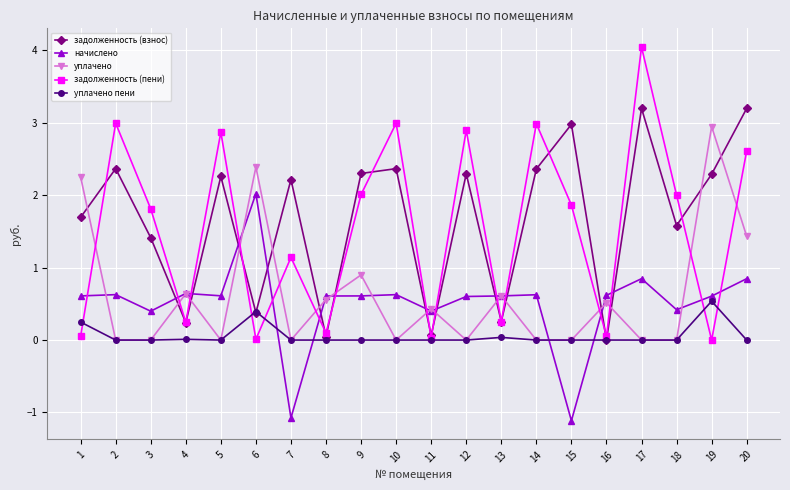

What is the spread (max minus min) of values at 6?

2.4